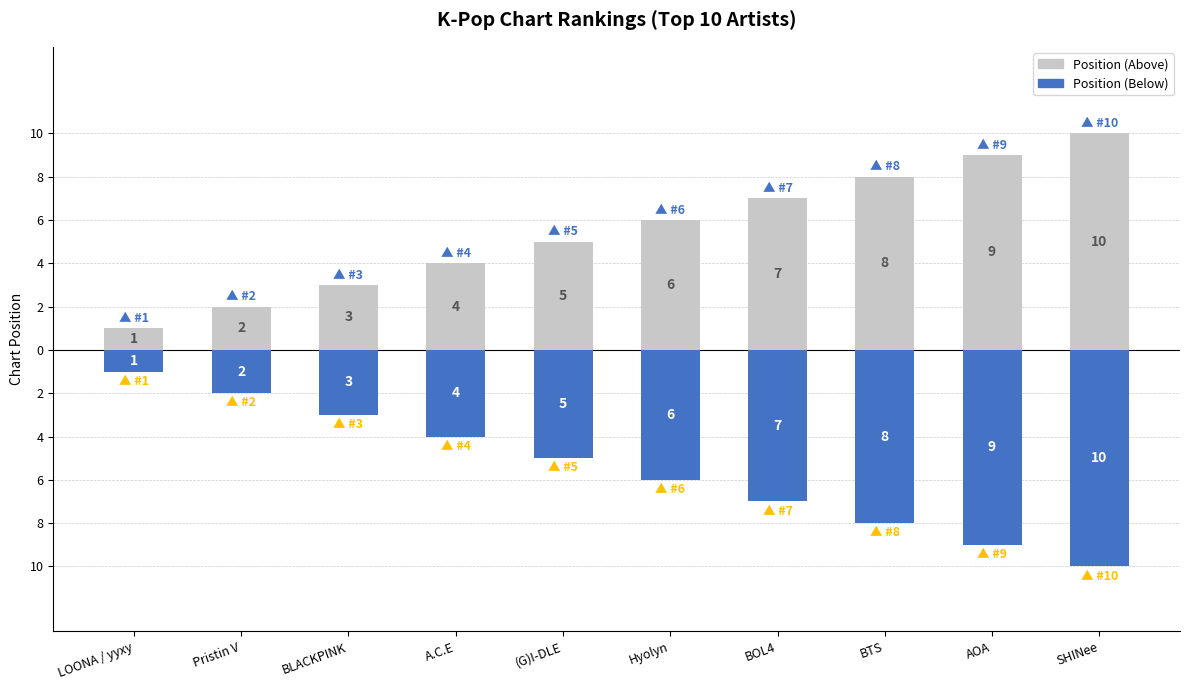

What are all the series names shown in the legend?

Position (Above), Position (Below)